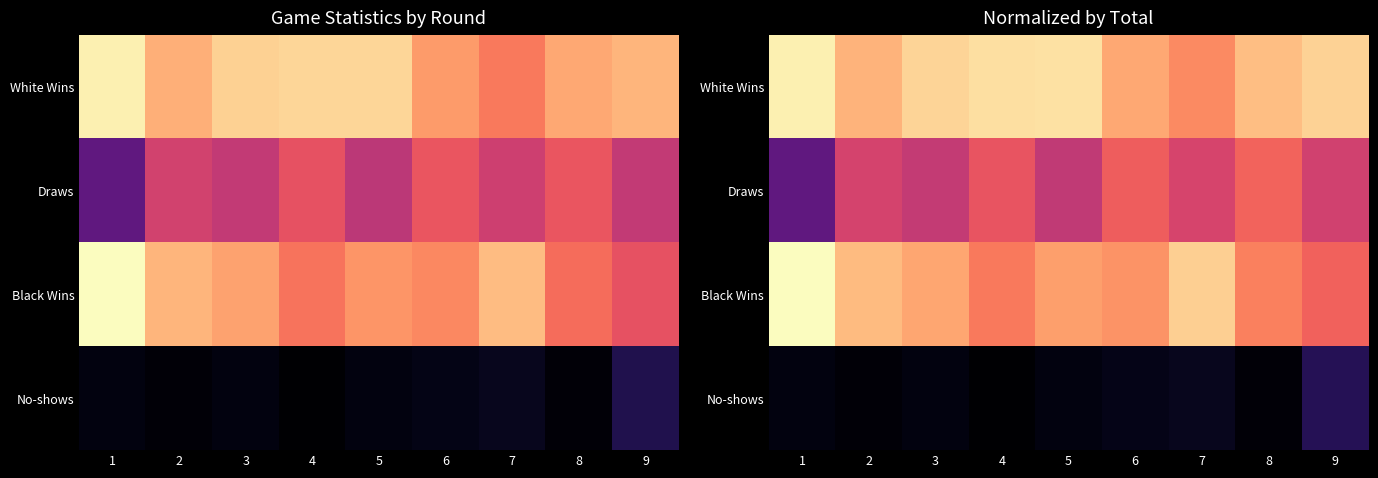

How many values in No-shows are above zero?

8